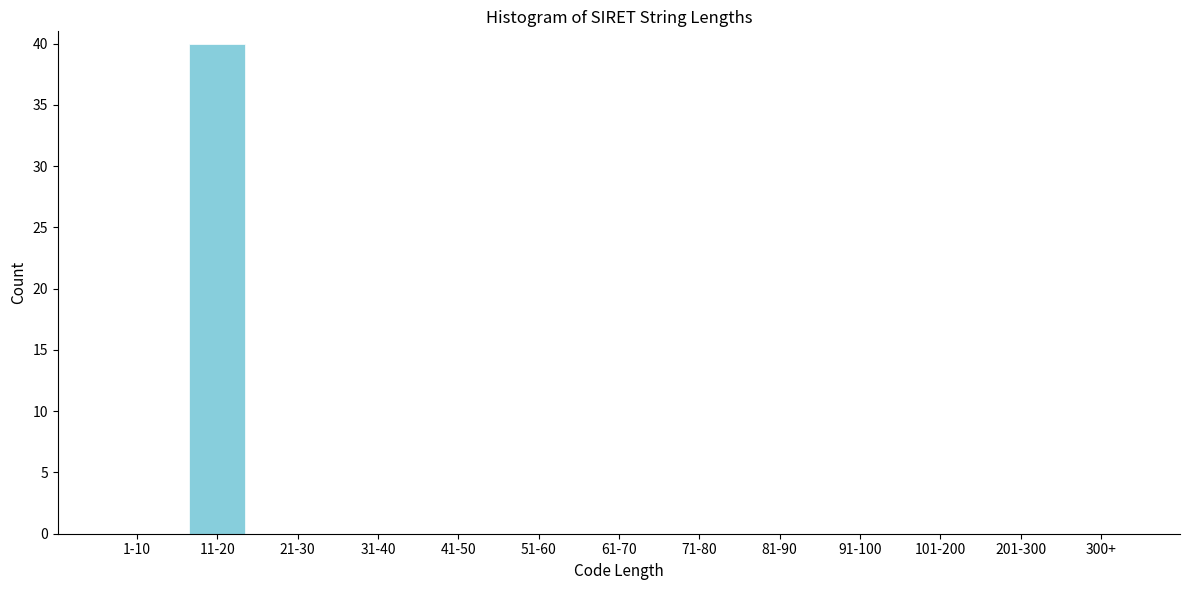

Reading right to left, what are all the values shown in this chart?

300+=0	201-300=0	101-200=0	91-100=0	81-90=0	71-80=0	61-70=0	51-60=0	41-50=0	31-40=0	21-30=0	11-20=40	1-10=0